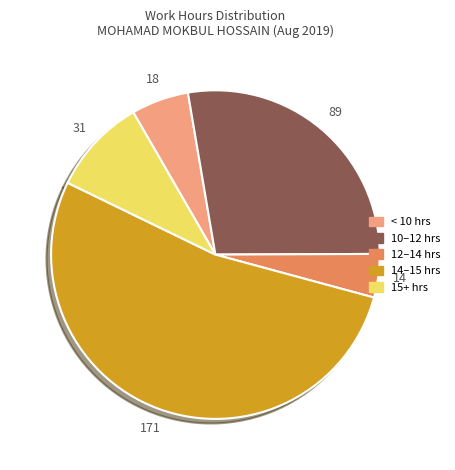

Does any single category account for the majority?

Yes